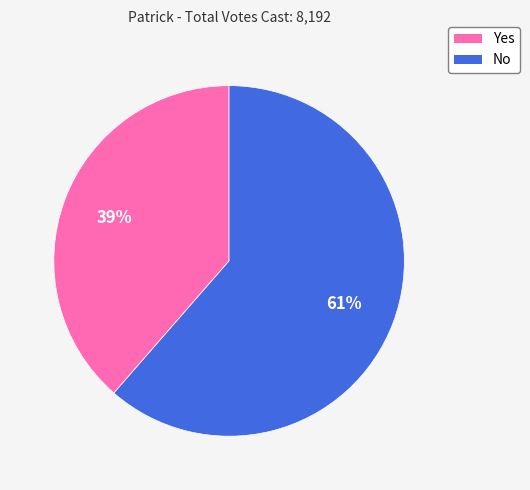

To the nearest percent, what percentage of the pie is Yes?

39%